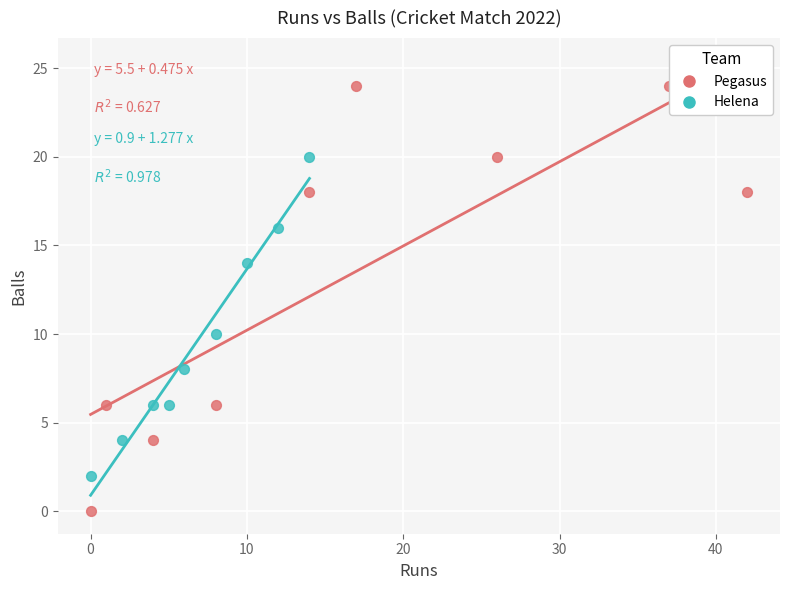

Which series contains the highest Y value?

Pegasus